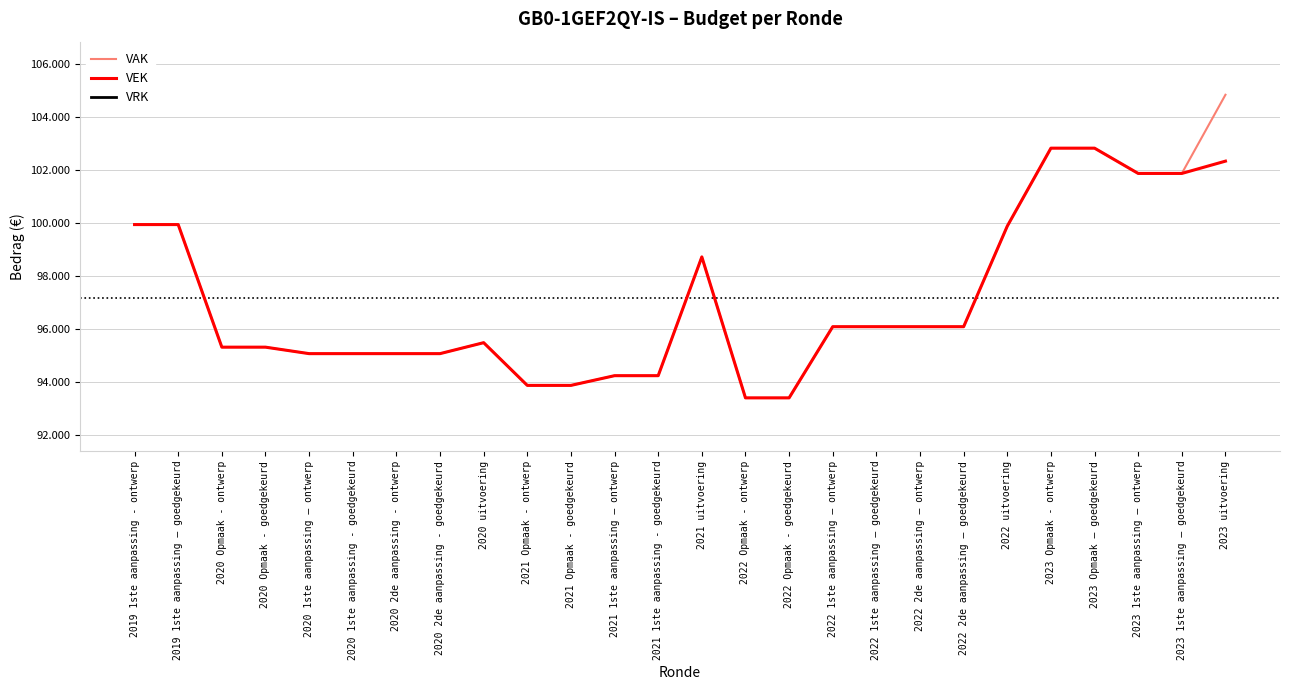

What is the sum of the VAK values at 2020 2de aanpassing - goedgekeurd and 2022 1ste aanpassing – ontwerp?

191175